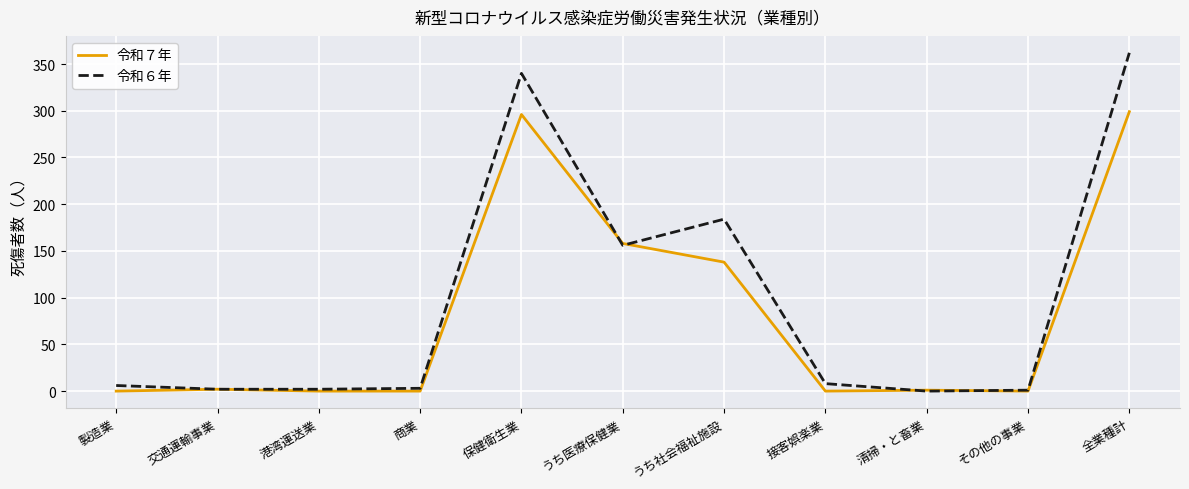

Which series changed the most between 製造業 and 全業種計?

令和６年